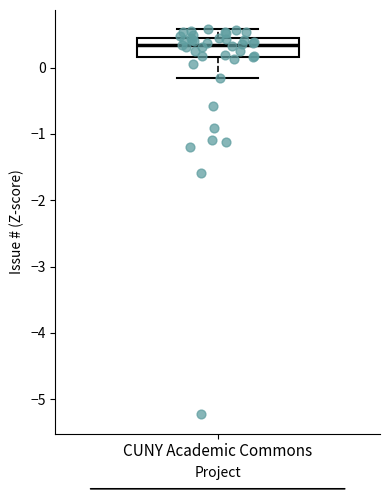

Transcribe this box plot: give where the median line is, the range the box spans, and where the two whiskers end, as read against the y-axis. The values are not printed on the chart, so give them approximately, as read against the axis.

median 0.3, box 0.2 to 0.4, whiskers -0.2 to 0.6